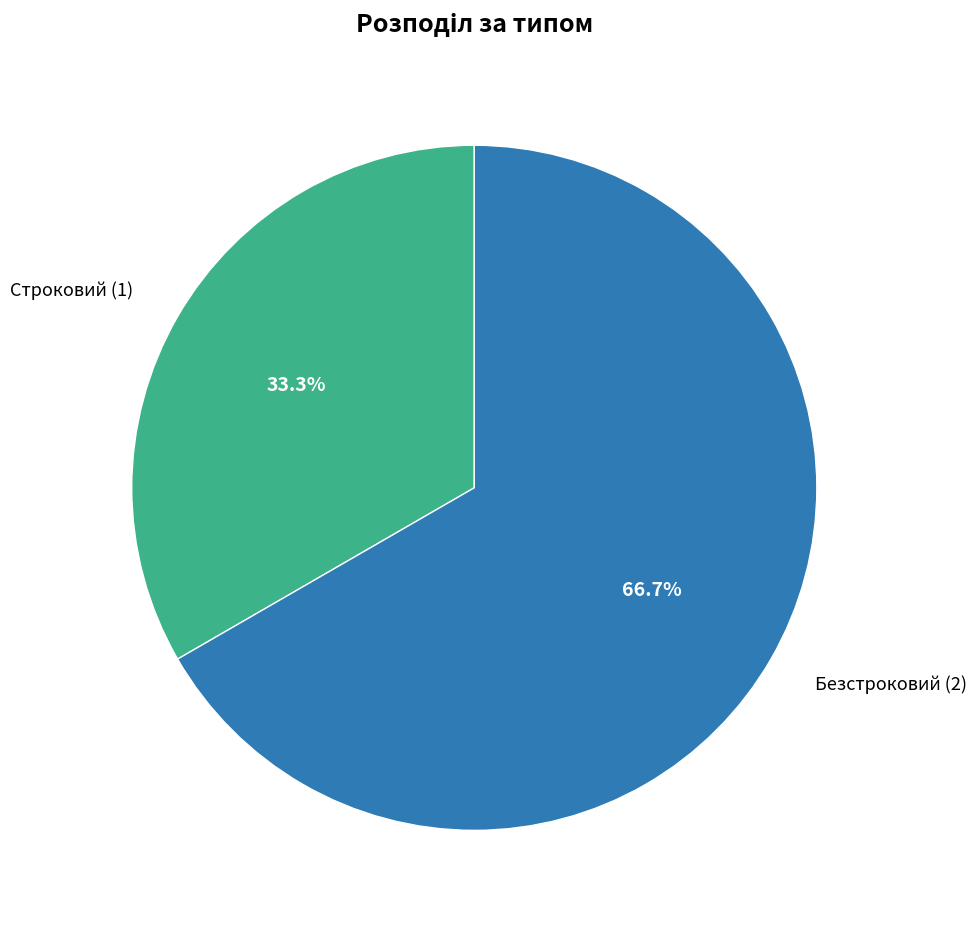

What portion of the pie excludes Строковий?

66.7%